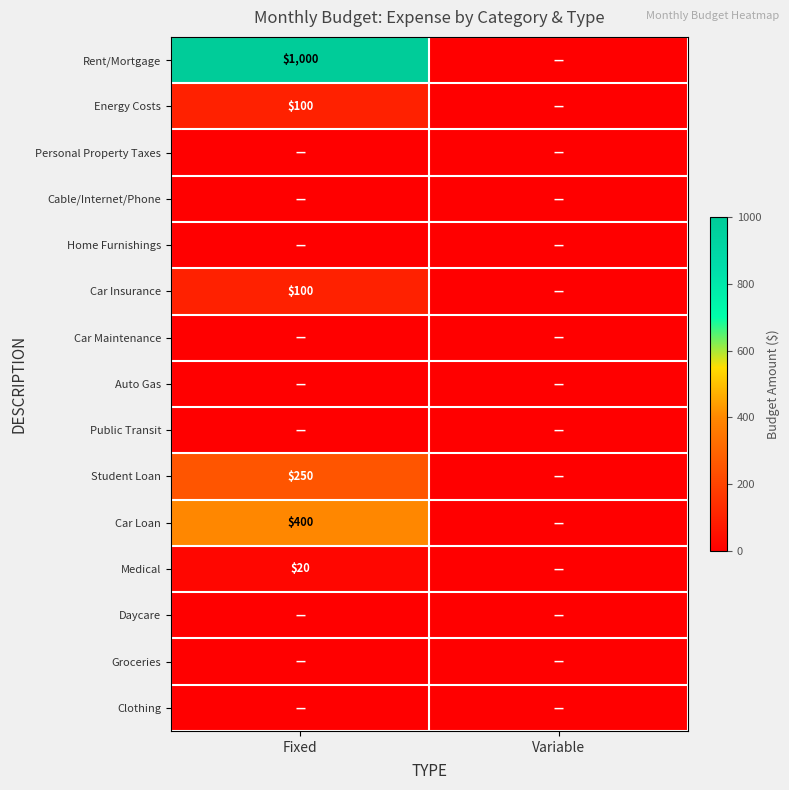

The Car Insurance series shows 57 at Variable. True or false?

False